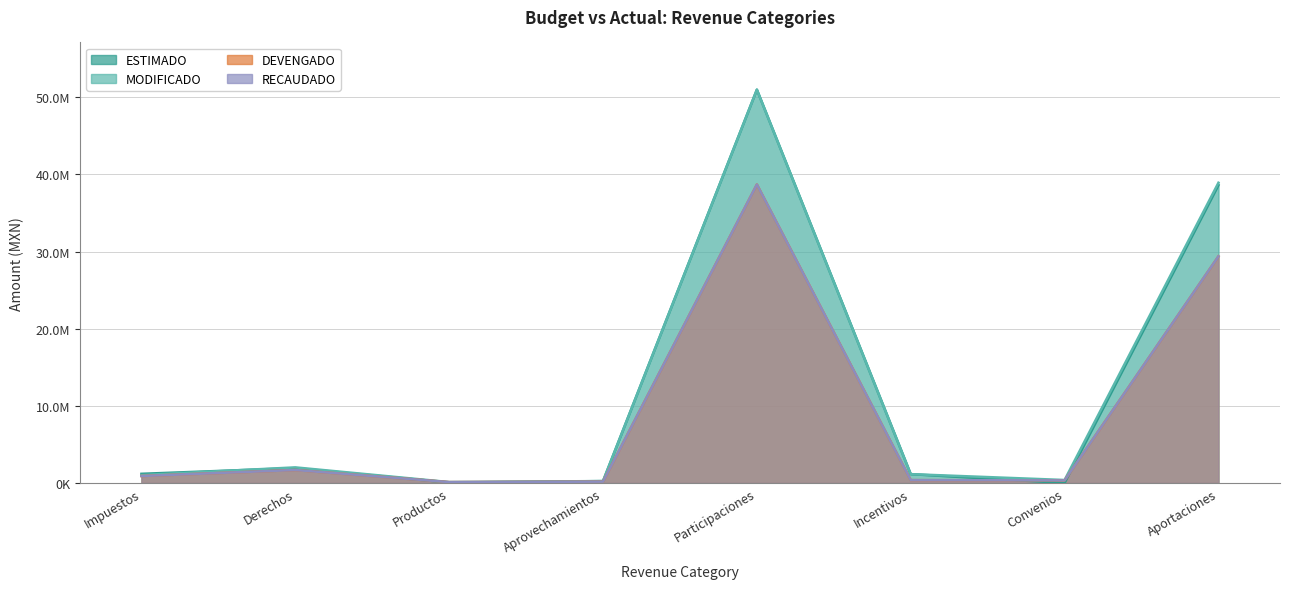

At how many categories does at least one series exceed 1856430?

3